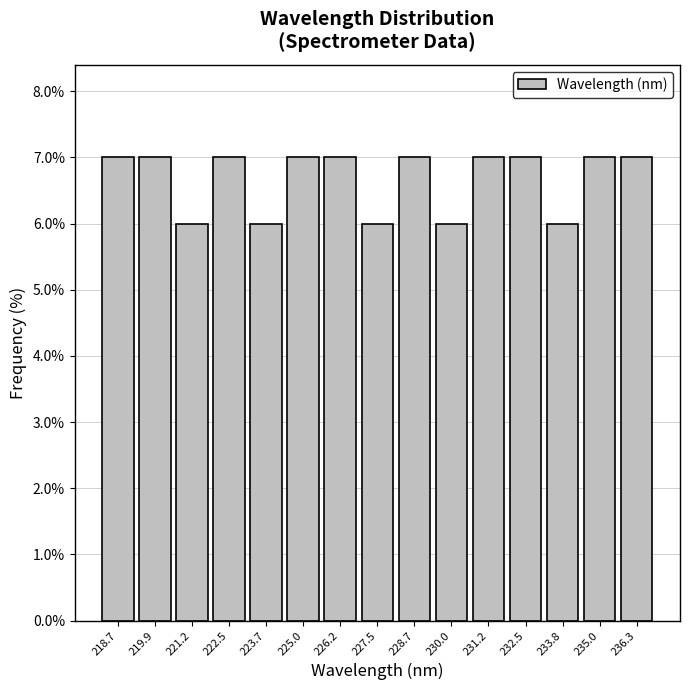

What is the height of the bar covering 220.6 to 221.8 on the x-axis? Neither the bar edges nor the heights are printed on the chart, so give them approximately, as read against the axes.

6